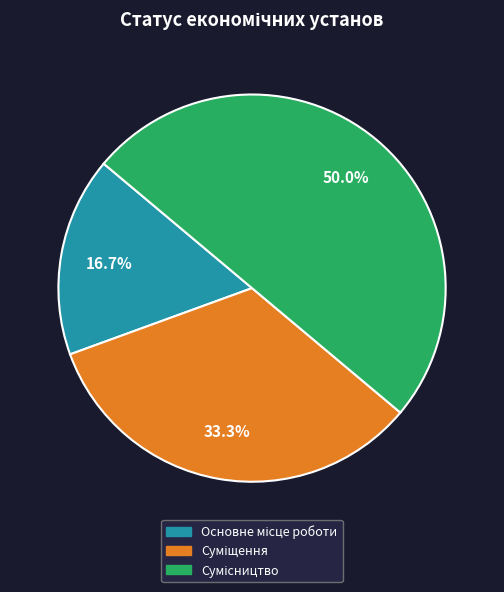

The Основне місце роботи slice represents 17% of the pie. True or false?

True